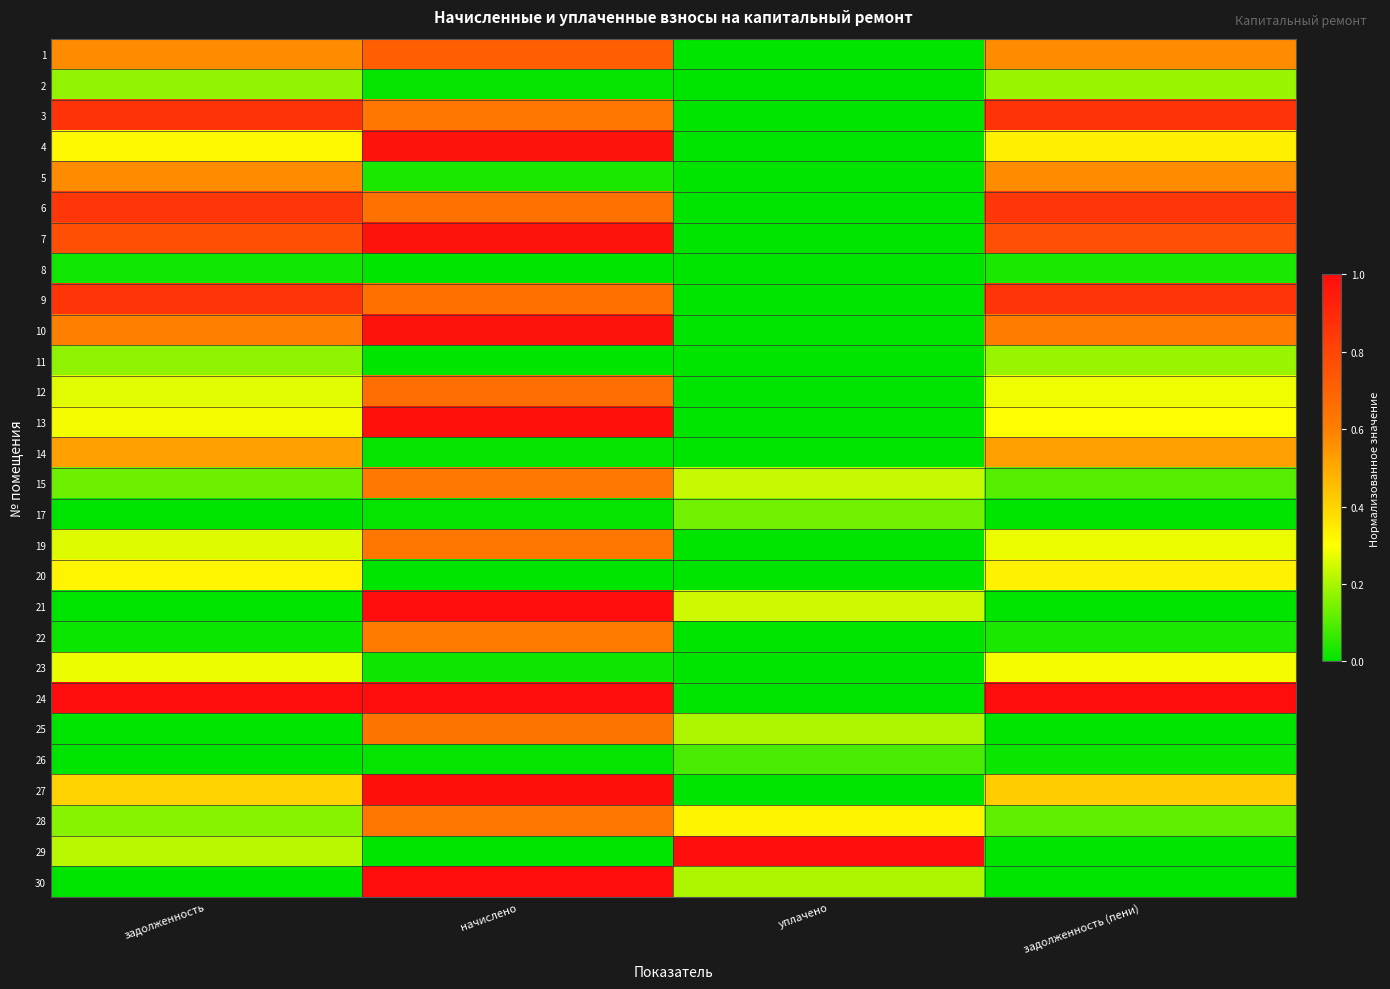

At начислено, list the series in order from smallest to largest.

11, 20, 8, 29, 2, 14, 17, 26, 23, 5, 22, 15, 19, 3, 28, 25, 6, 9, 12, 1, 4, 10, 7, 13, 27, 30, 21, 24